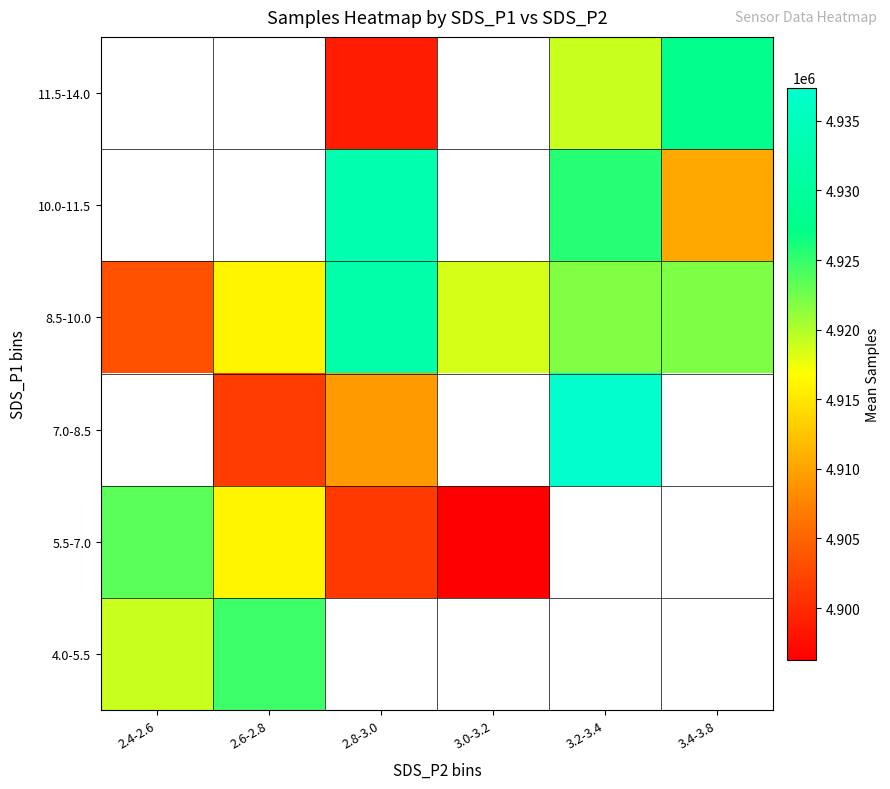

Count the number of categories in the chart.

6